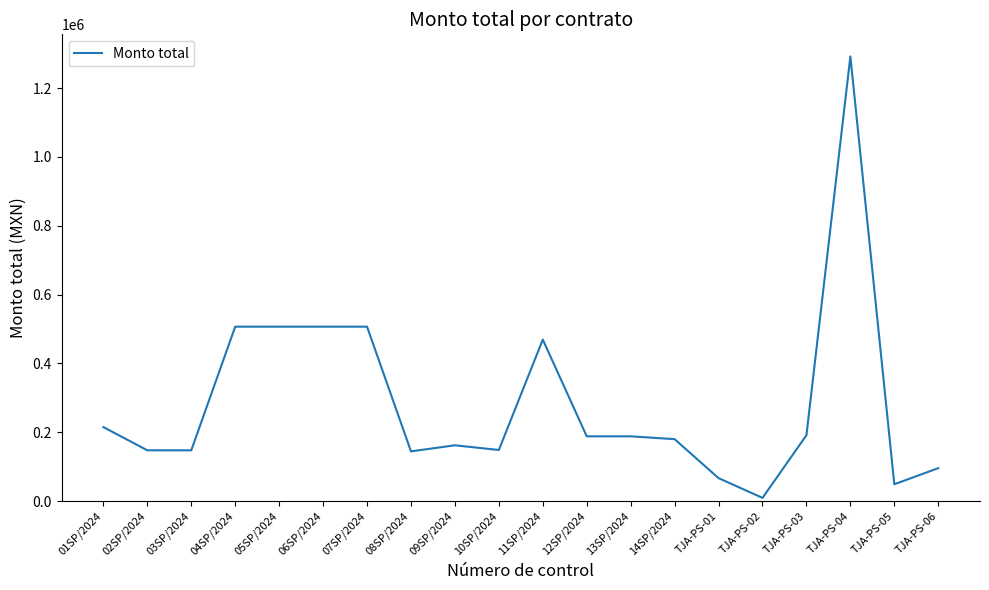

Between 11SP/2024 and 13SP/2024, which is larger?

11SP/2024